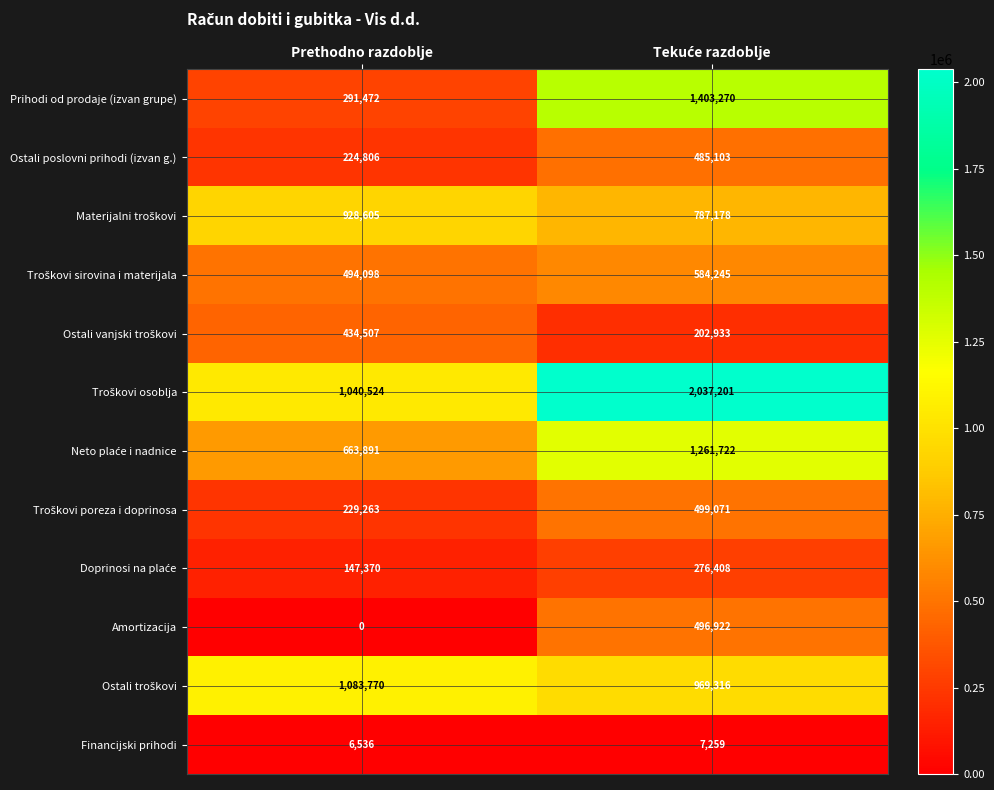

What is the total value across all series at Prethodno razdoblje?

5544842